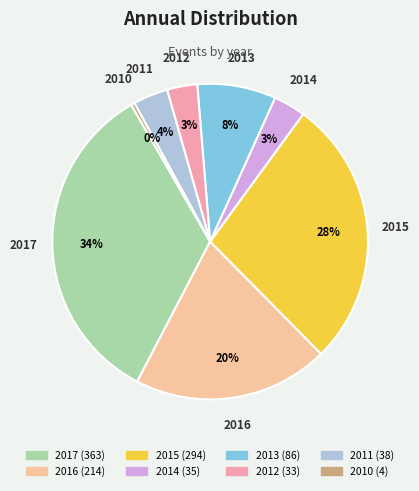

What percentage is the 2014 slice, to the nearest percent?

3%